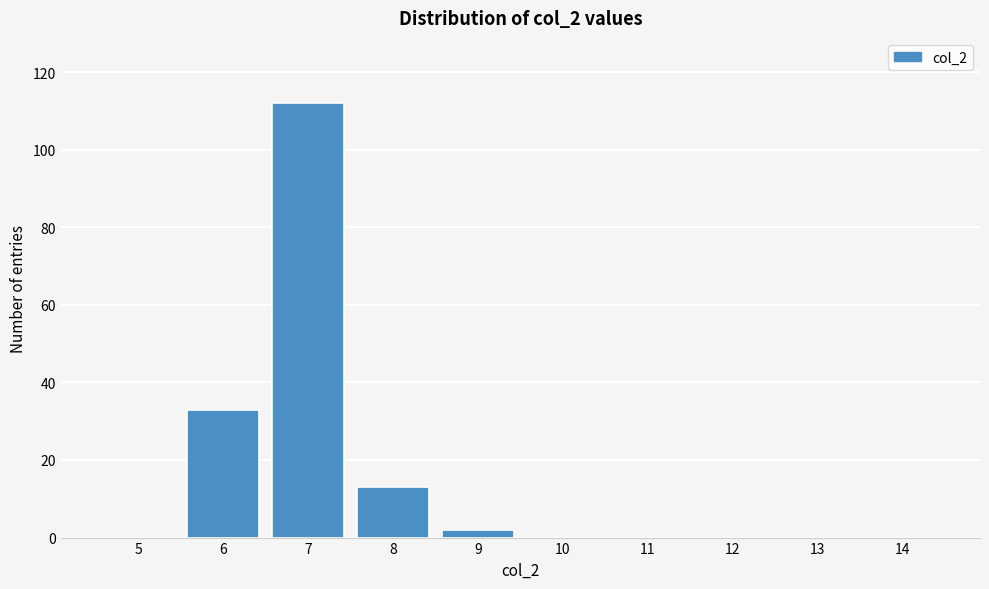

Reading right to left, list all the values displayed in this chart.

14=0	13=0	12=0	11=0	10=0	9=2	8=13	7=112	6=33	5=0